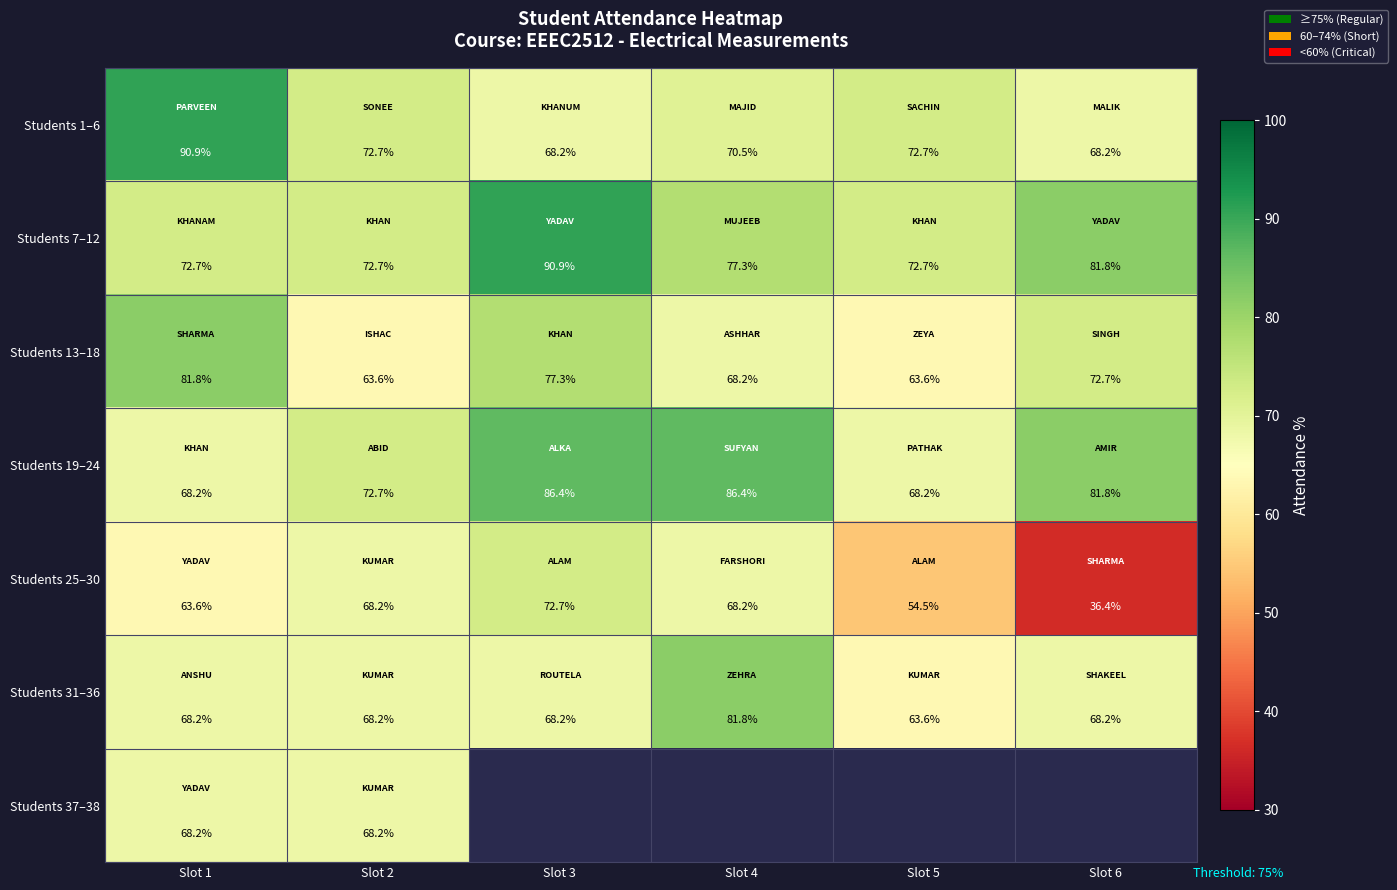

What is the maximum value shown in the chart?

90.9